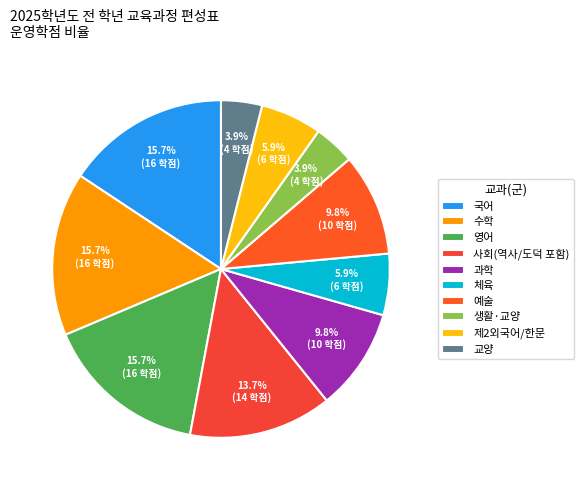

To the nearest percent, what is the combined percentage of 생활·교양 and 사회(역사/도덕 포함)?

18%